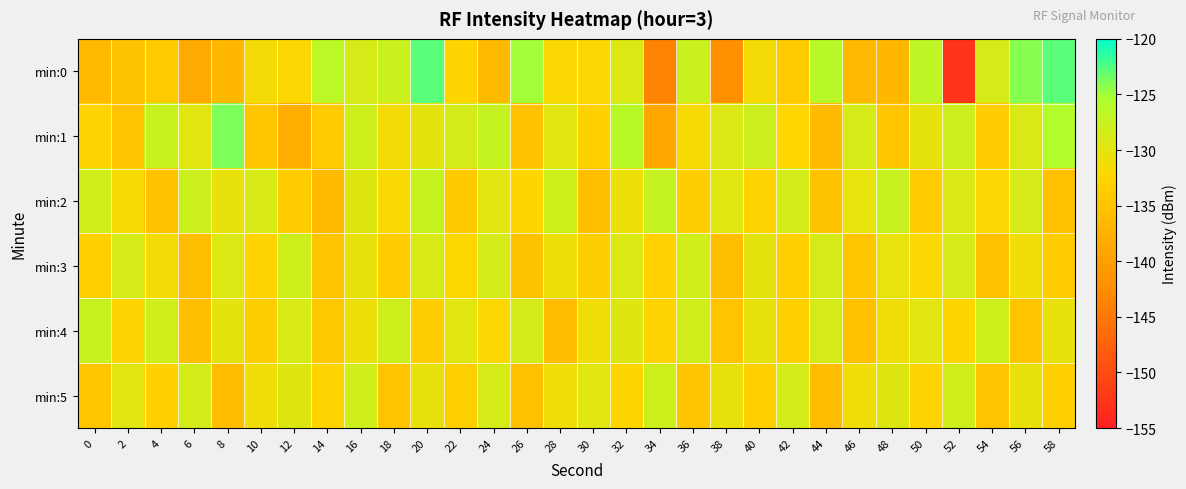

Which series has the widest spread of values?

min:0